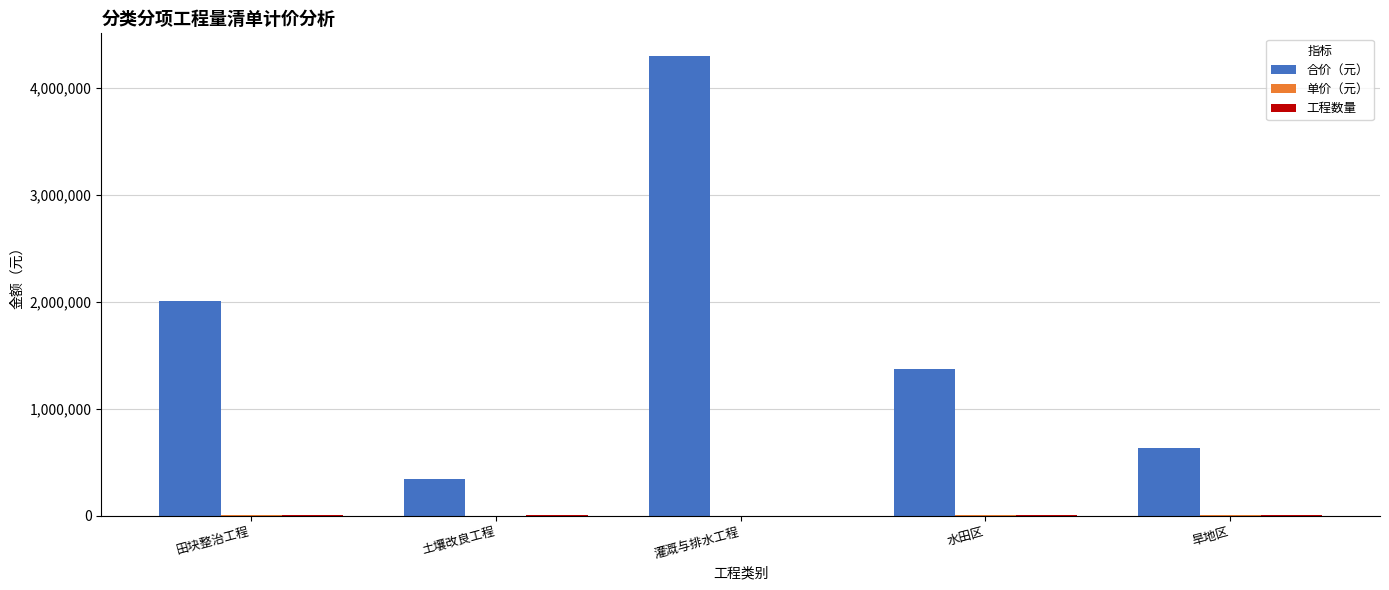

The 合价（元） series shows 6882342.5 at 灌溉与排水工程. True or false?

False